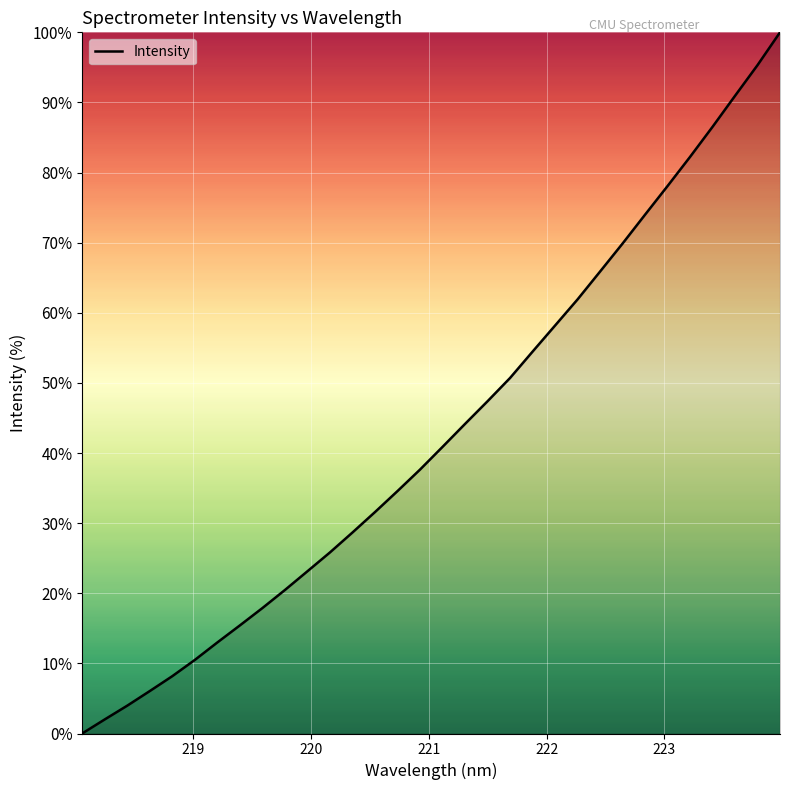

What is the difference between the maximum and second lowest values?

98.0